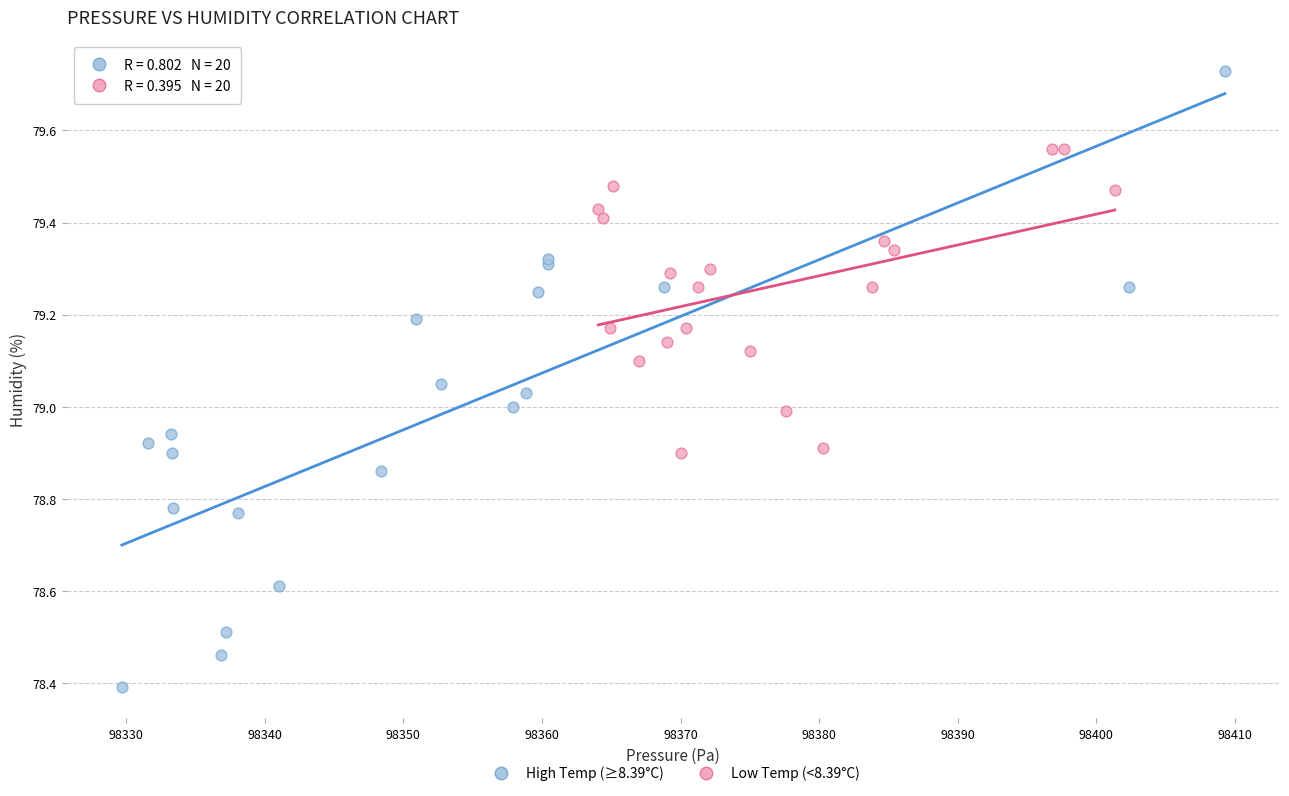

Which series reaches the minimum Y coordinate?

High Temp (≥8.39°C)